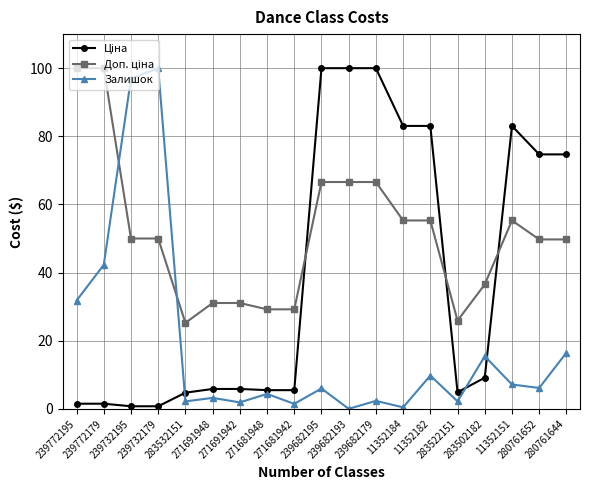

What is the sum of all Залишок values?

350.0